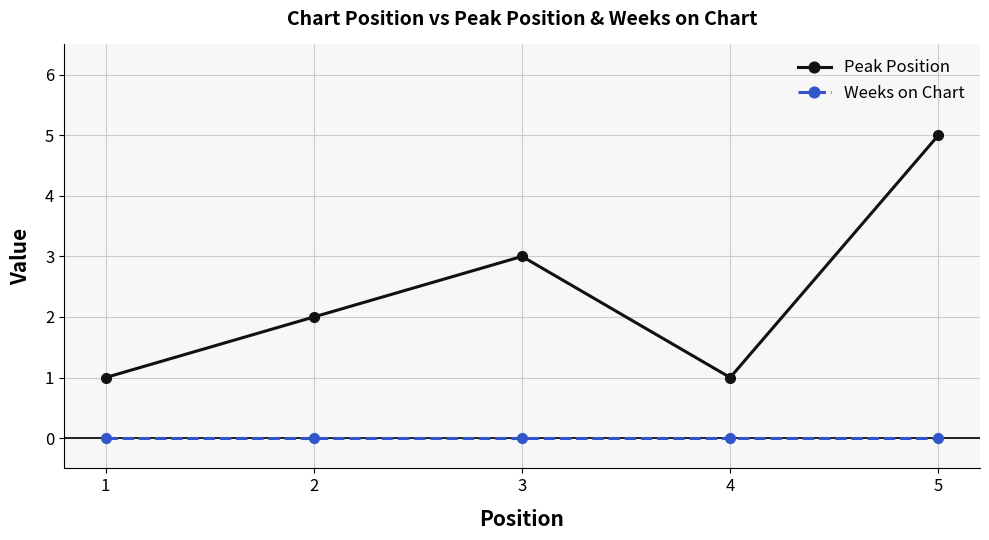

What is the value of the Peak Position point at the 4th from the left?

1